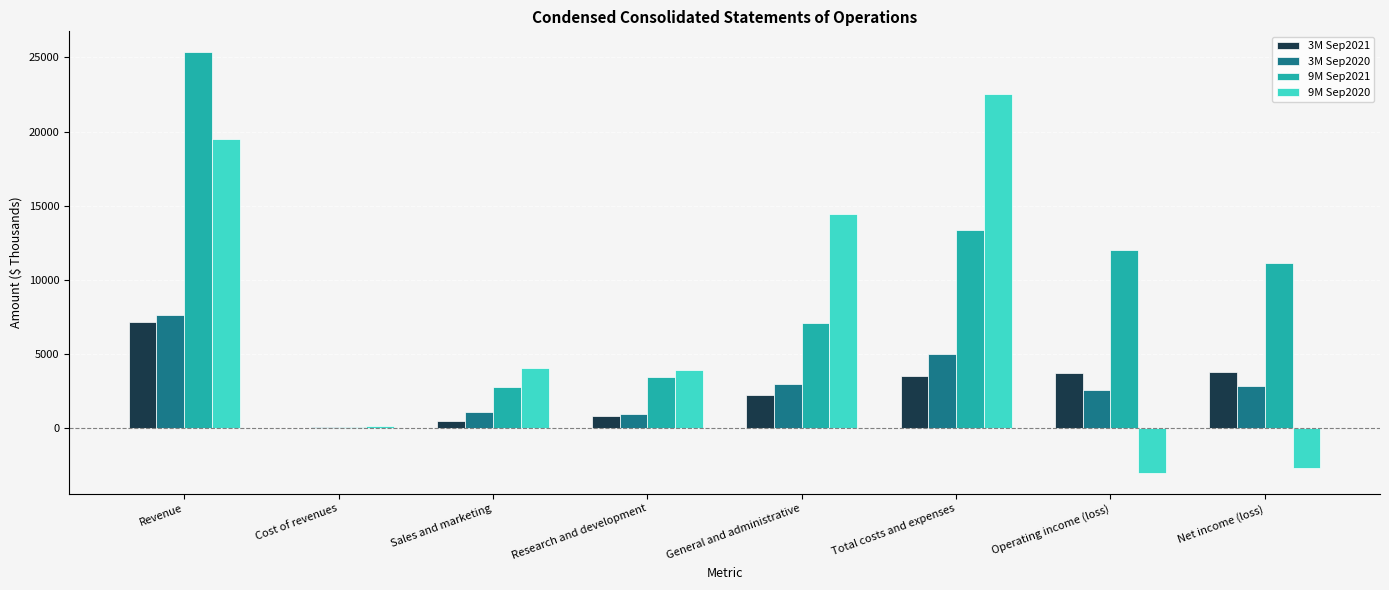

What are all the series names shown in the legend?

3M Sep2021, 3M Sep2020, 9M Sep2021, 9M Sep2020